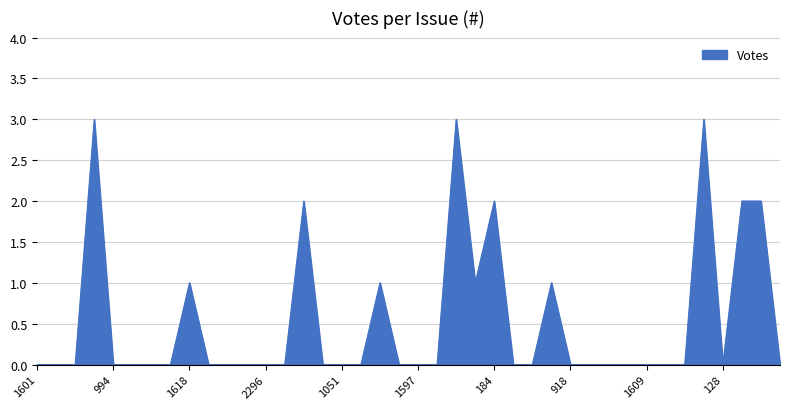

What is the difference between the maximum and second lowest values?

3